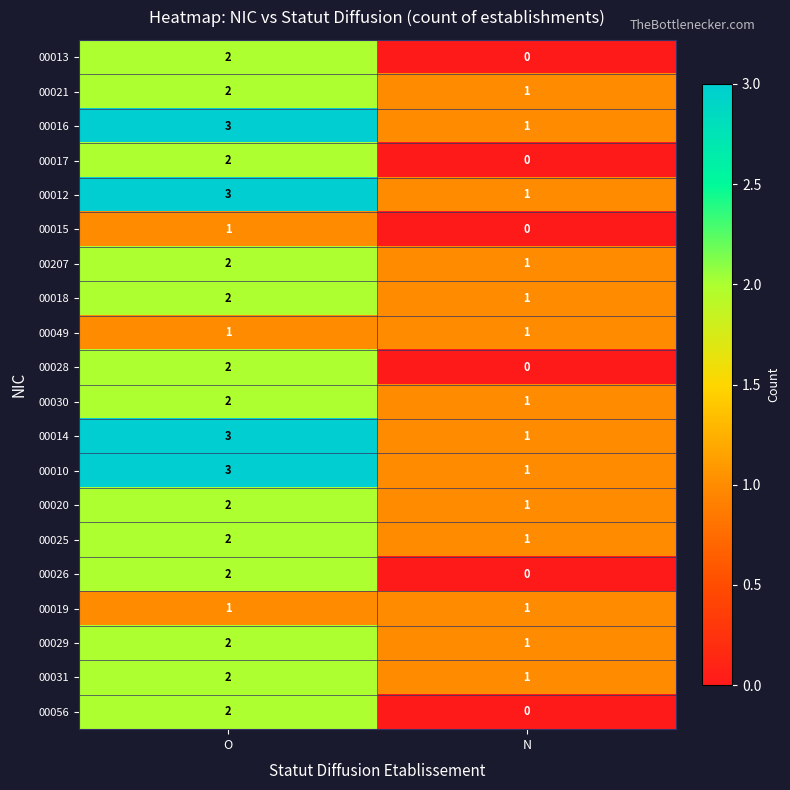

Which category has the lowest value across all series?

N